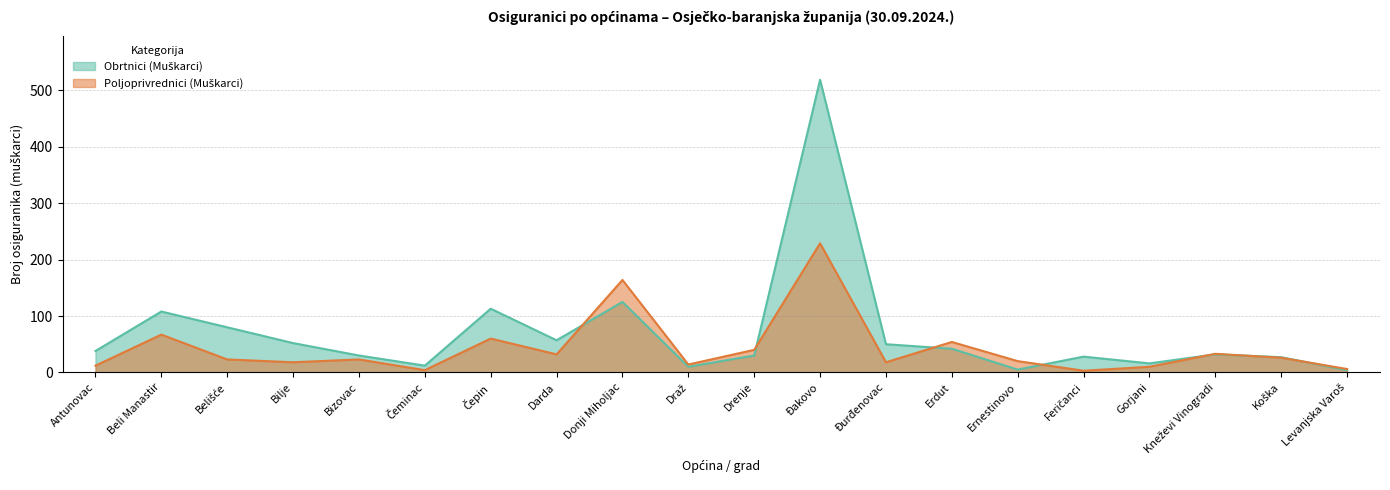

Between Đakovo and Đurđenovac, which is larger?

Đakovo